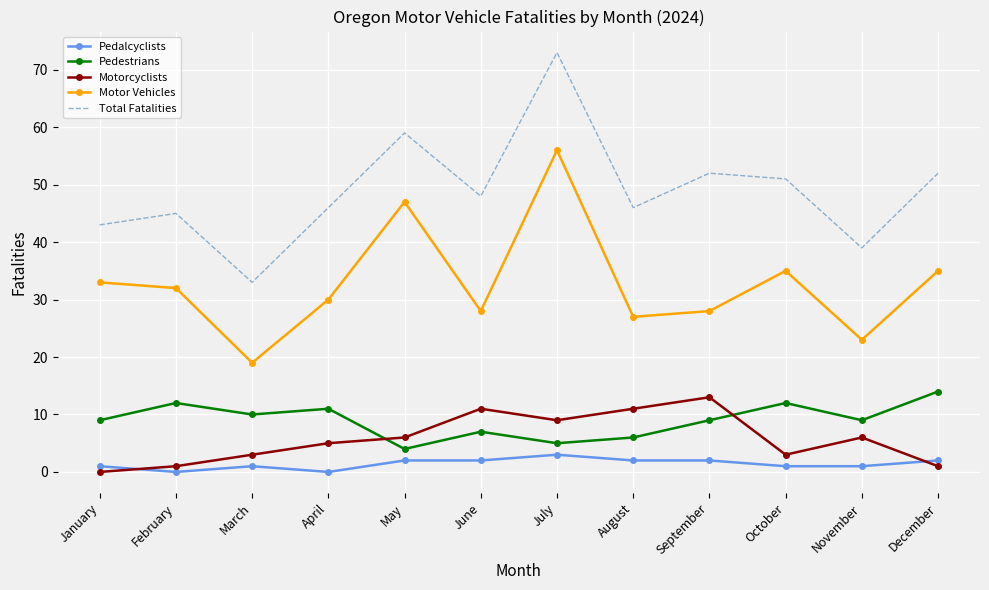

What is the difference between the highest and lowest values at September?

50